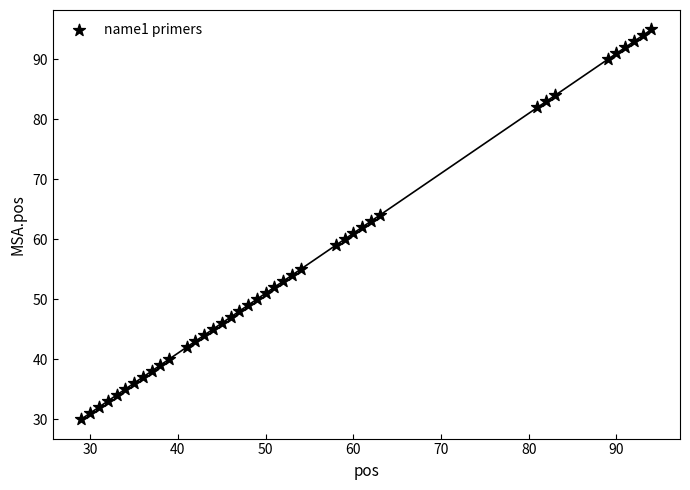

What is the range of X values (max minus min)?

65